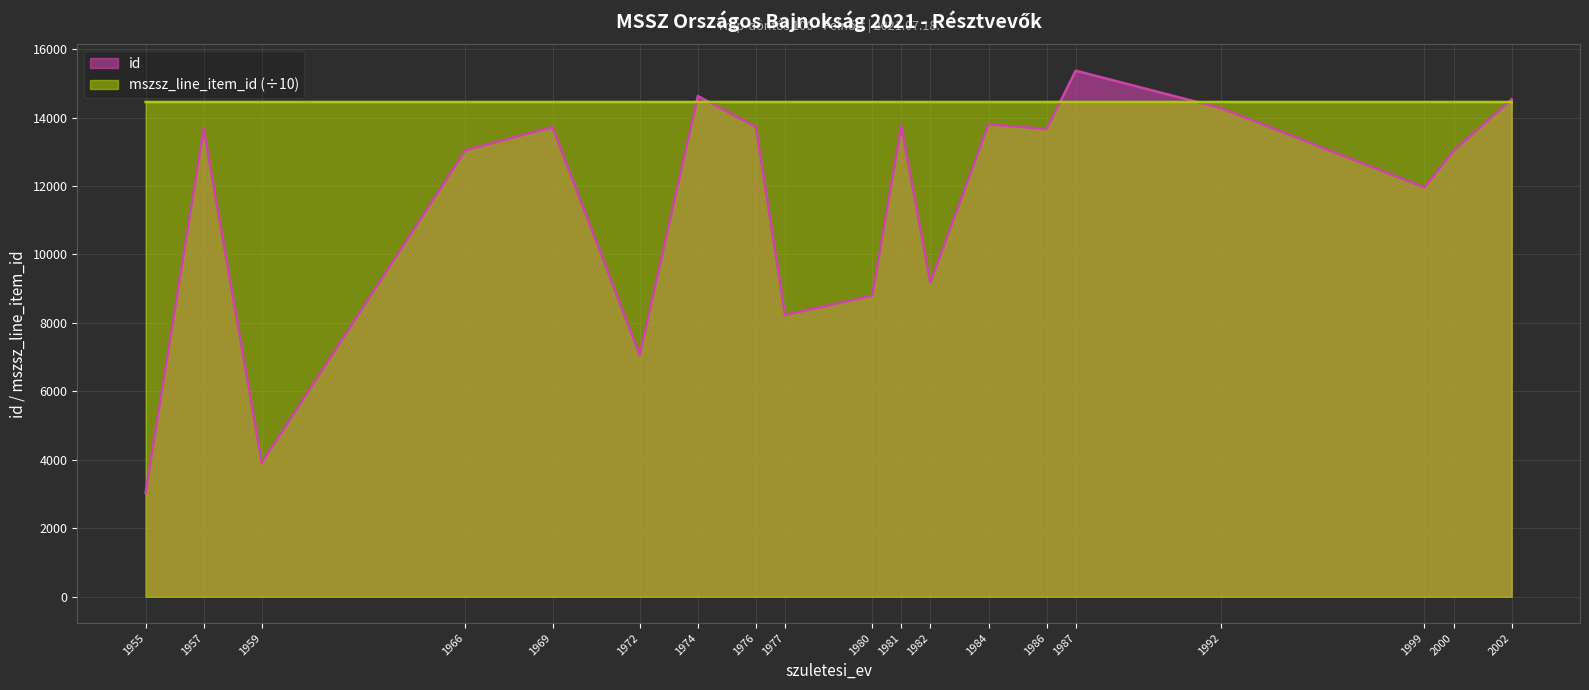

True or false: mszsz_line_item_id has a value of 14455.9 at 1959.

True